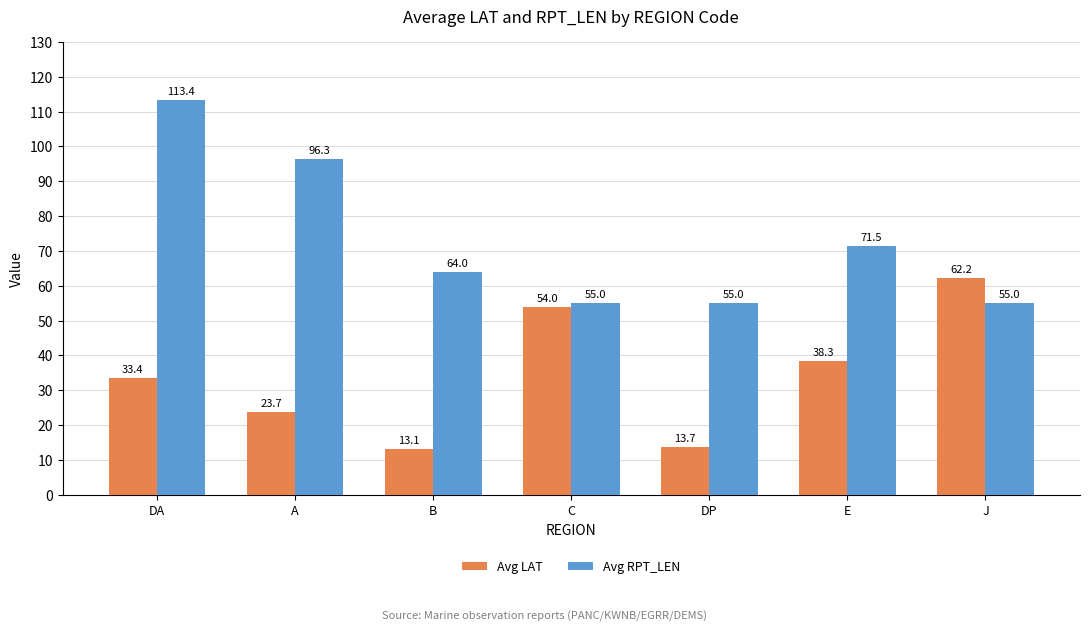

At which category is the sum across all series the highest?

DA